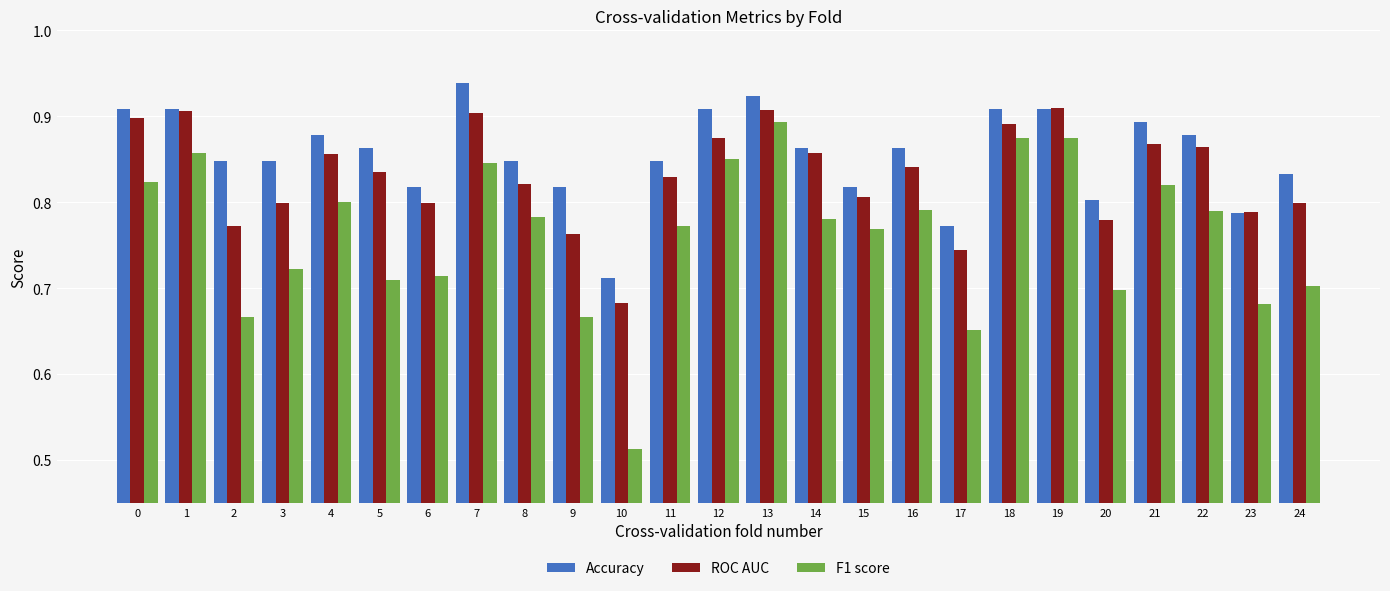

At how many categories does at least one series exceed 0?

25